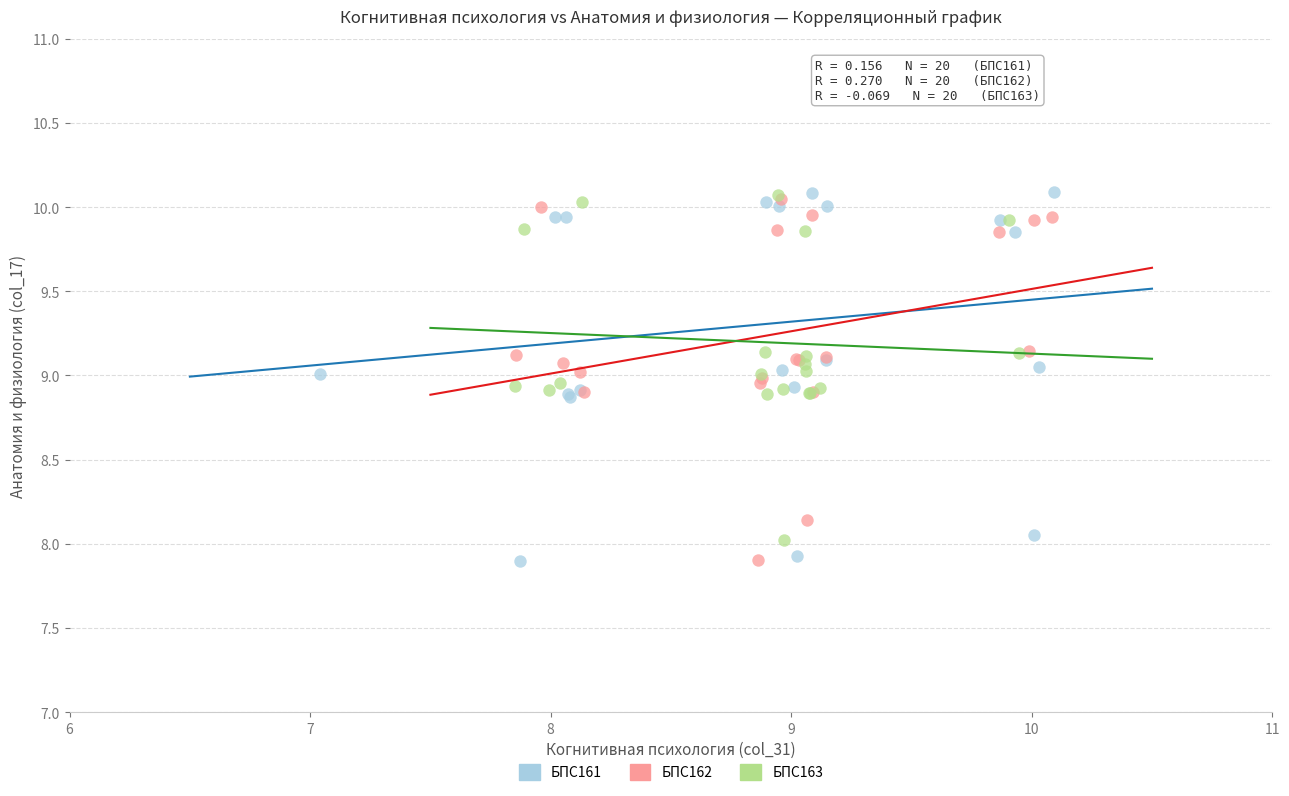

What are all the series names shown in the legend?

БПС161, БПС162, БПС163